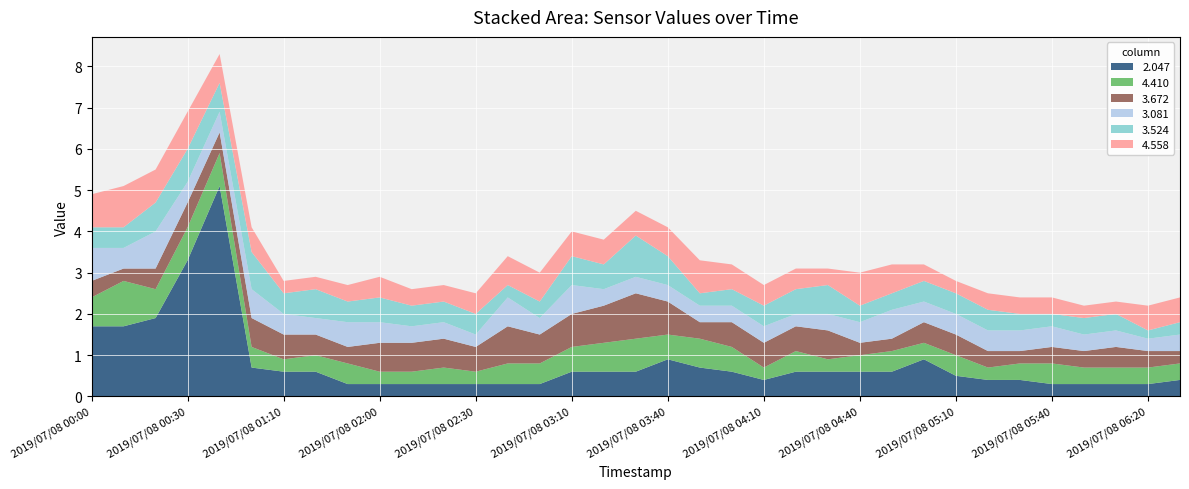

What is the minimum value for 2.047?

0.3